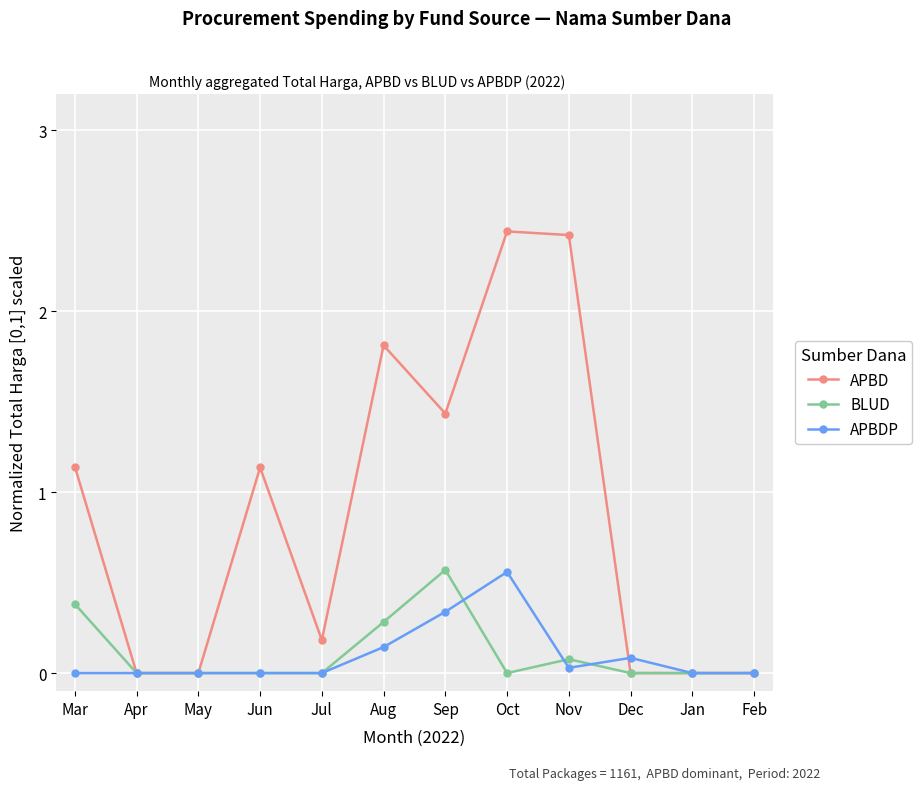

Where is the first local maximum for APBD?

Jun